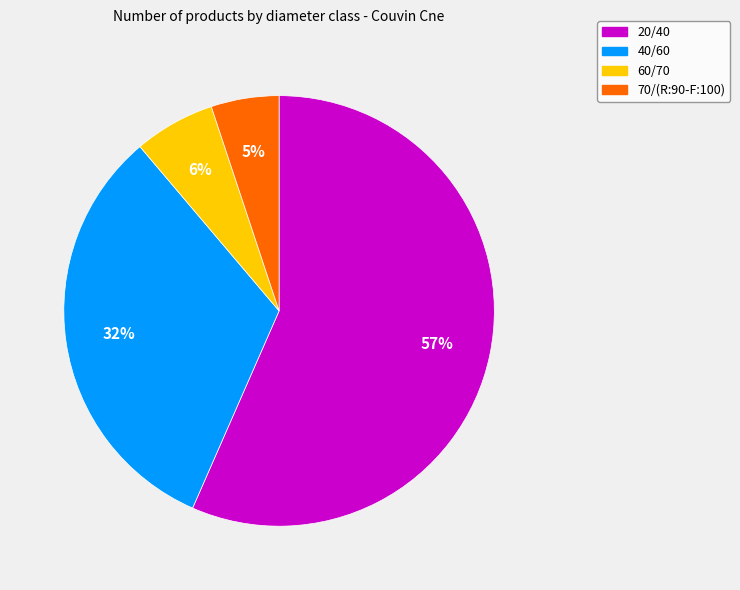

Is the sum of 20/40 and 70/(R:90-F:100) greater than half?

Yes